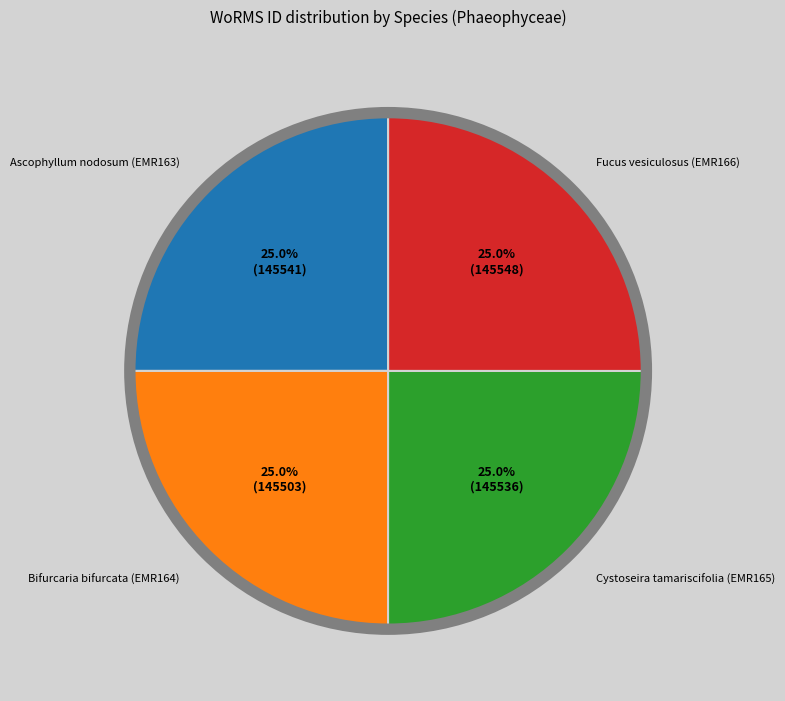

Does any single category account for the majority?

No